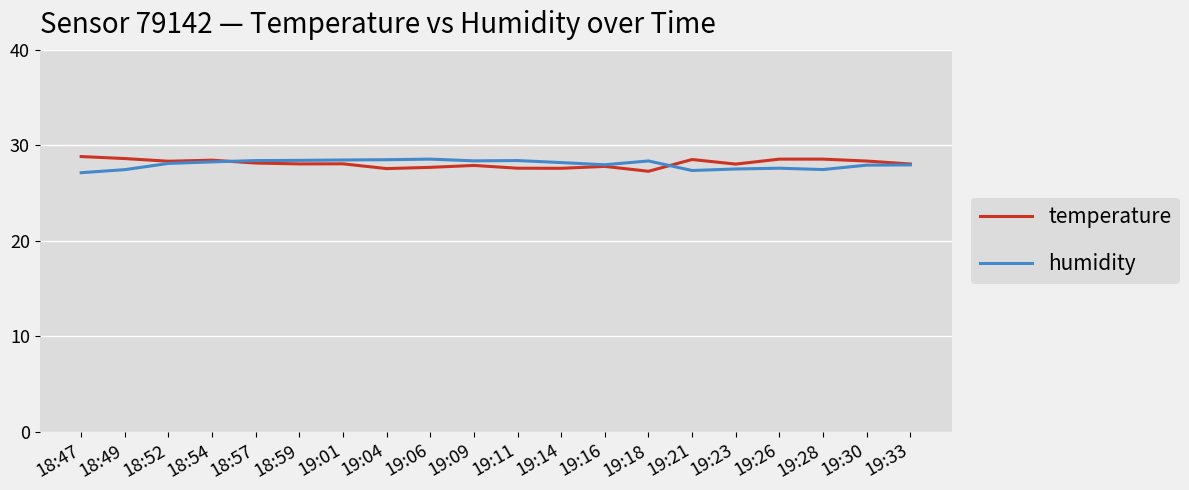

What is the spread (max minus min) of values at 19:23?

0.5